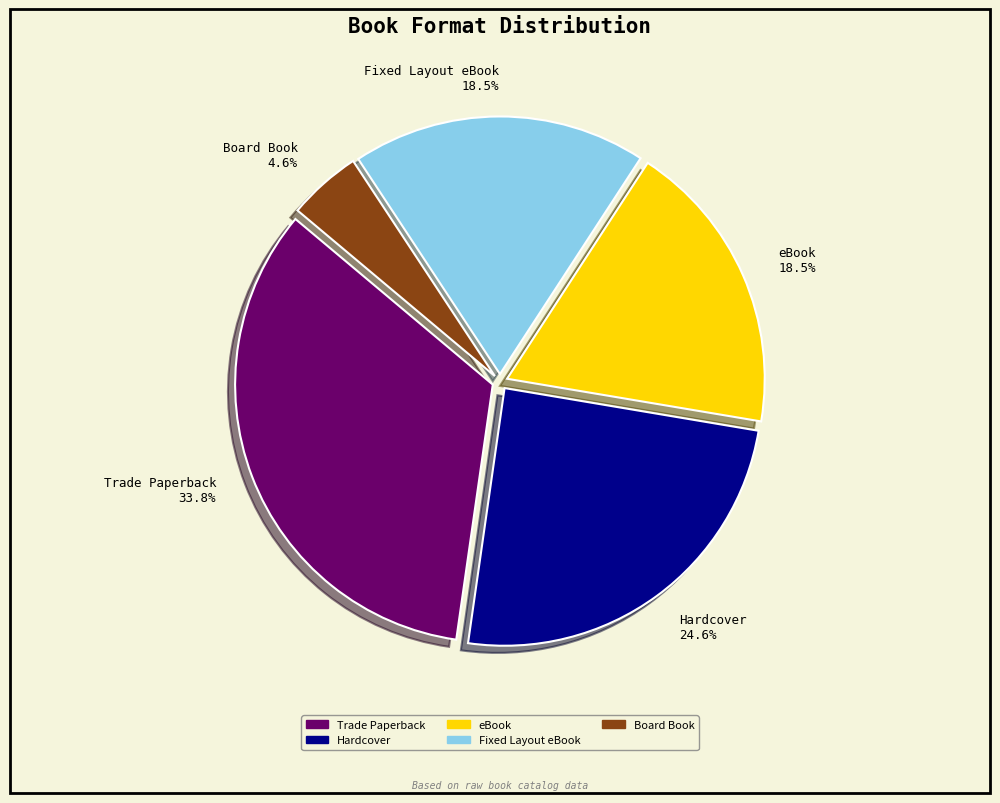

To the nearest percent, what is the combined percentage of eBook and Trade Paperback?

52%